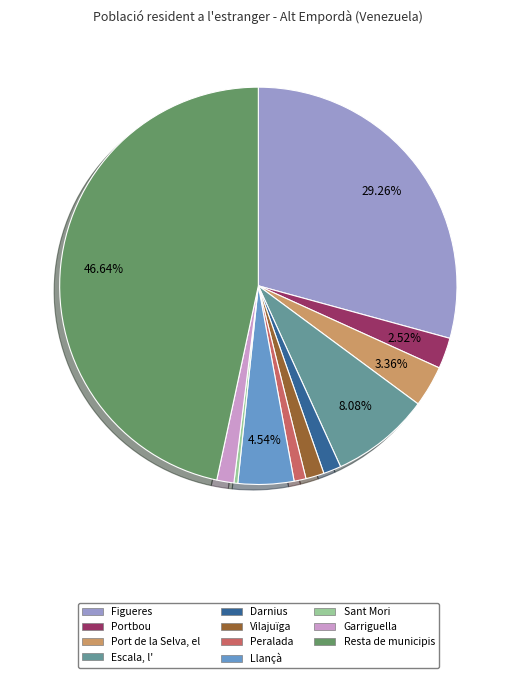

Combined, do Garriguella and Sant Mori account for over 50%?

No